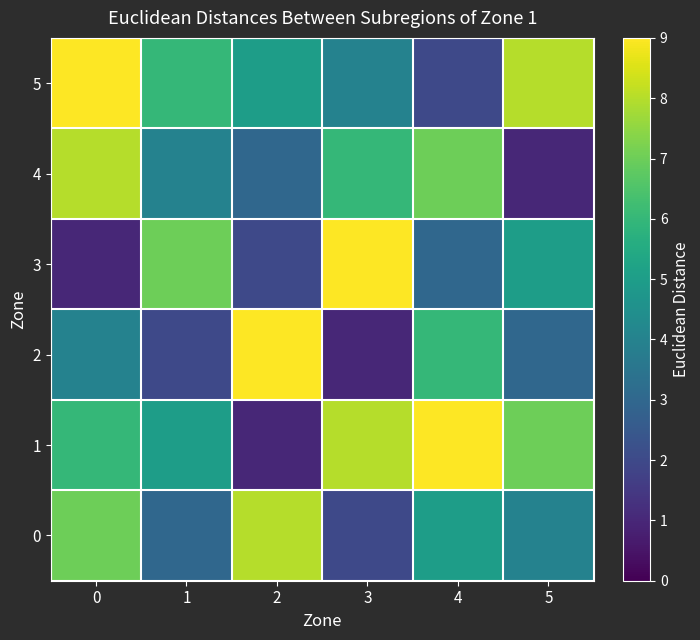

Rank the series at 3 from highest to lowest value.

3, 1, 4, 5, 0, 2